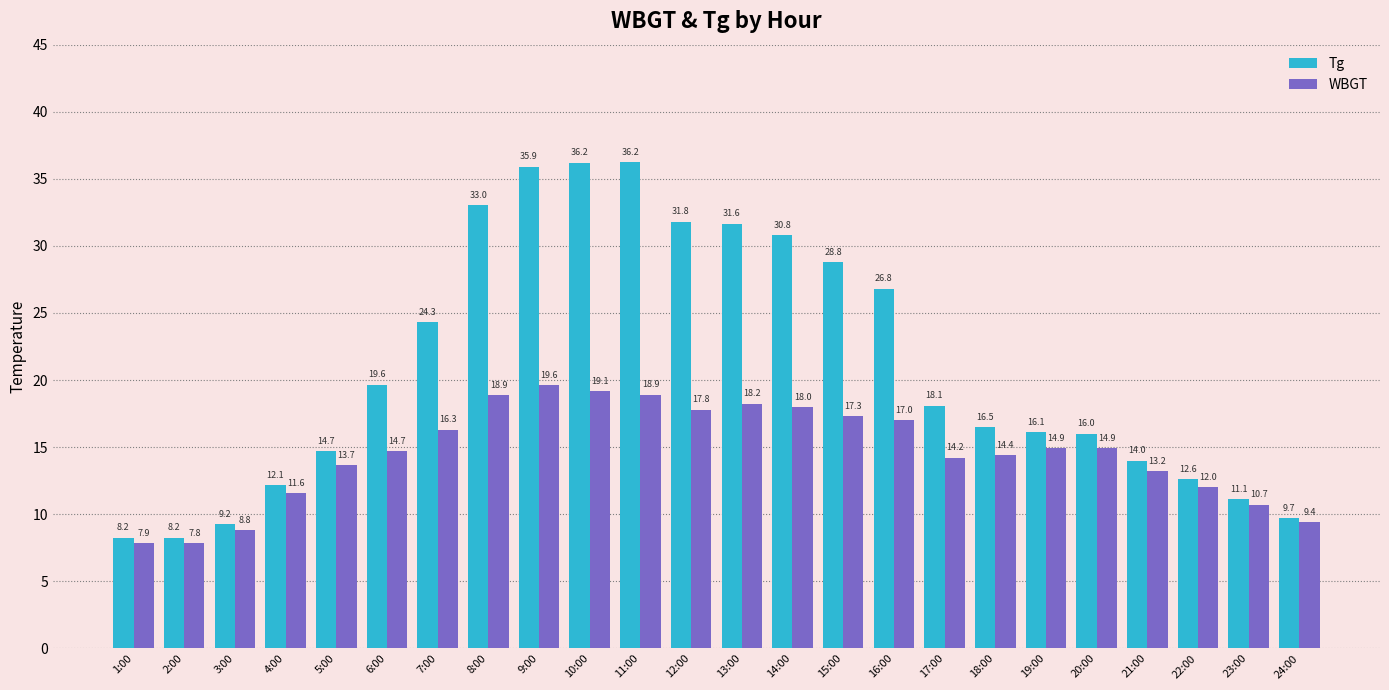

What is the highest value of the WBGT series?

19.6